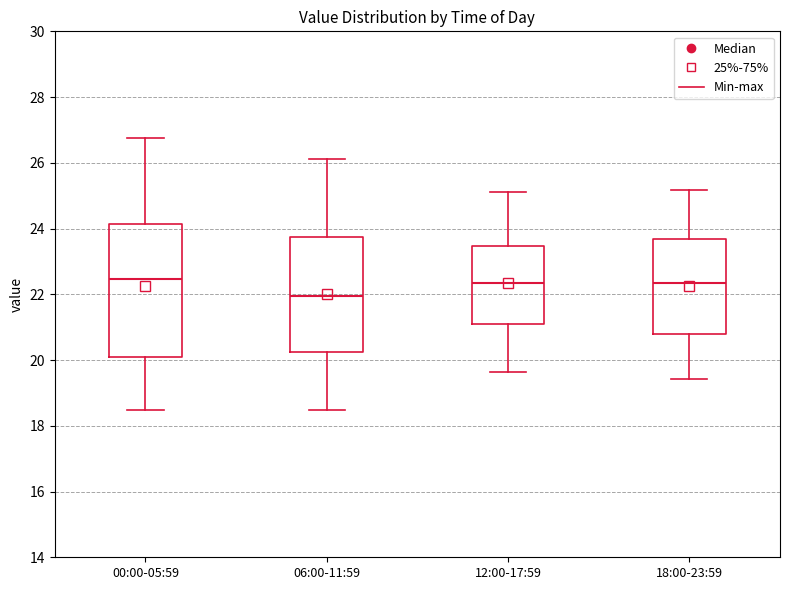

Comparing the boxes themselves (not the whiskers), which one is the tallest?

00:00-05:59